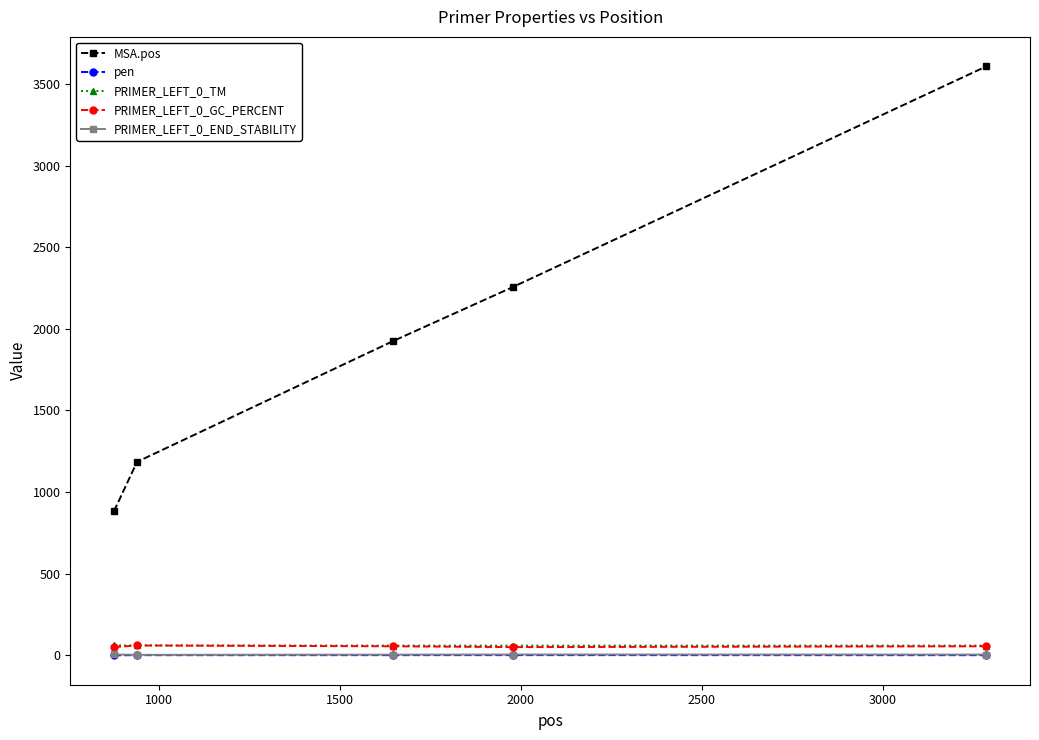

What is the sum of all PRIMER_LEFT_0_GC_PERCENT values?

270.0